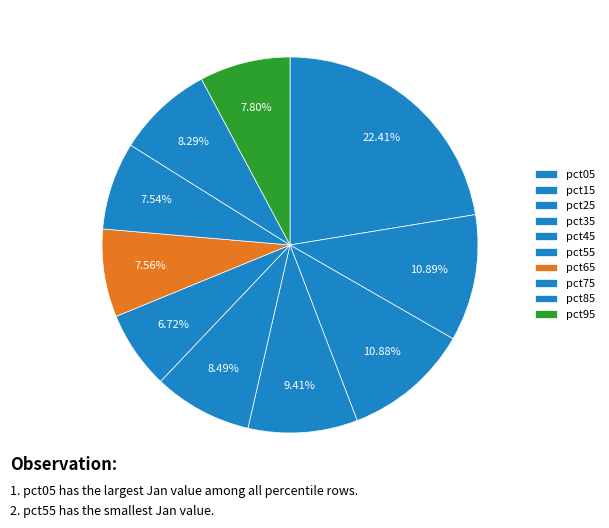

To the nearest percent, what percentage of the pie is pct45?

8%